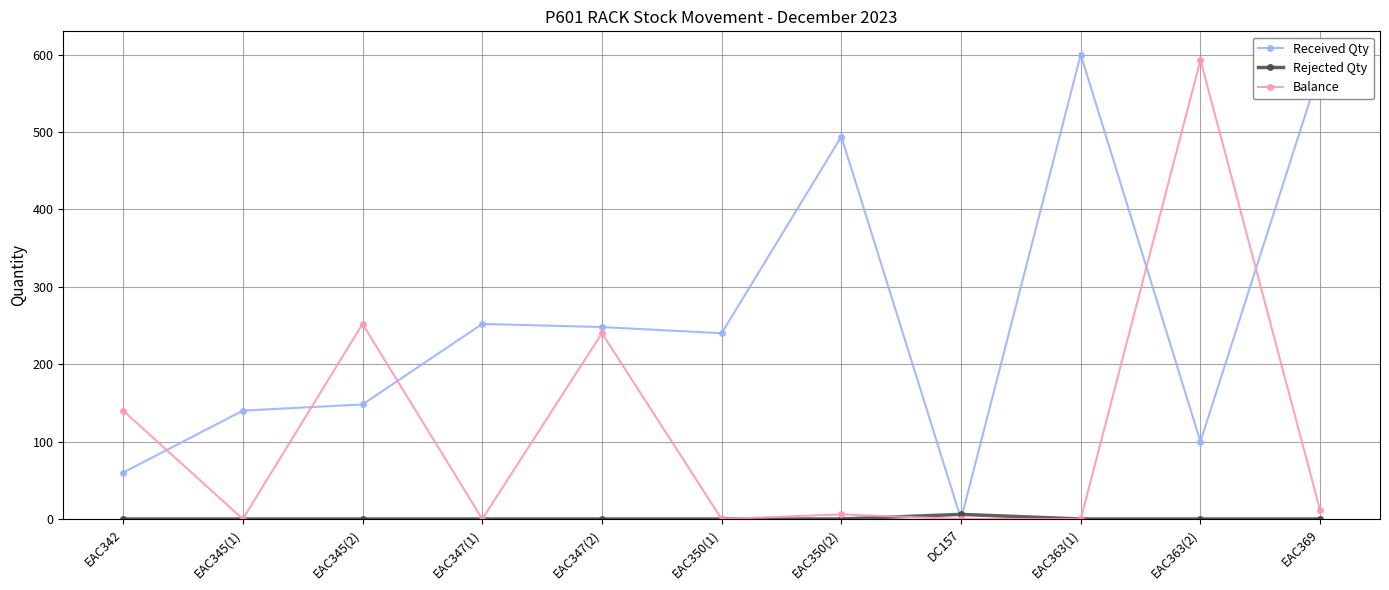

Where do Balance and Received Qty first cross each other?

EAC342 and EAC345(1)